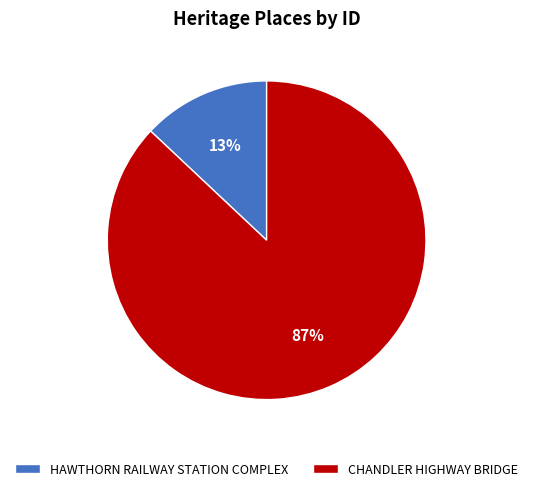

The HAWTHORN RAILWAY STATION COMPLEX slice represents 13% of the pie. True or false?

True